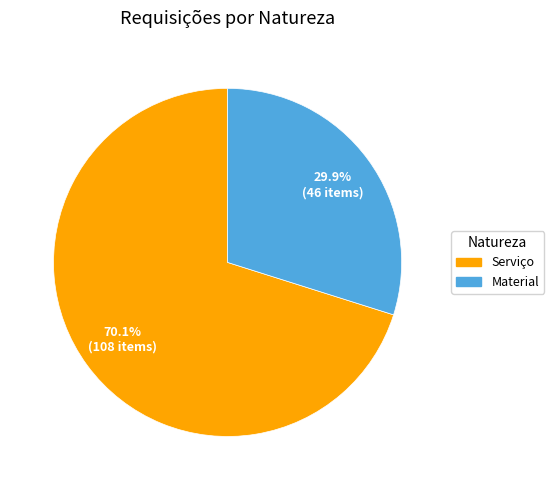

To the nearest percent, what portion does Serviço represent?

70%